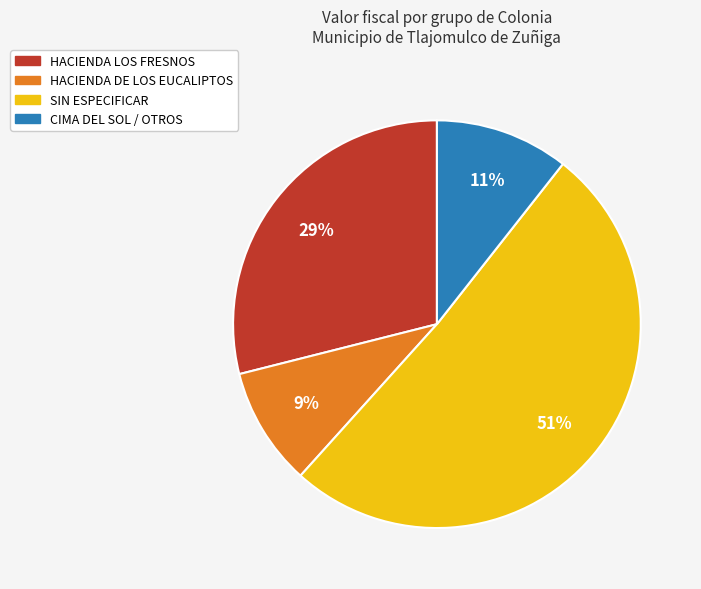

To the nearest percent, what is the difference between the largest and smallest slice percentages?

42%